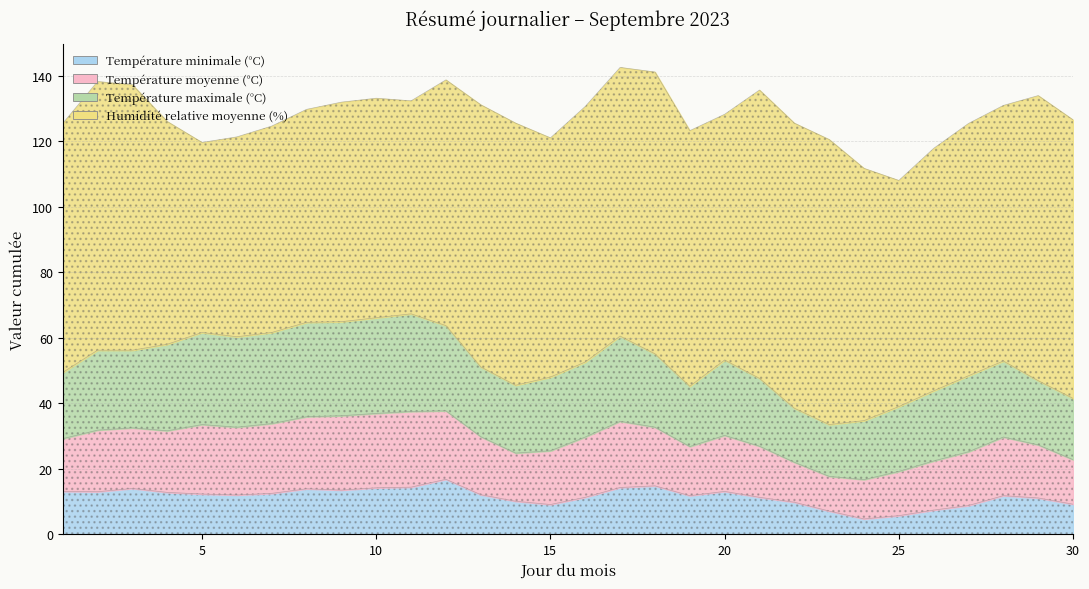

True or false: Température moyenne (°C) has more than 1 interior local peaks.

True